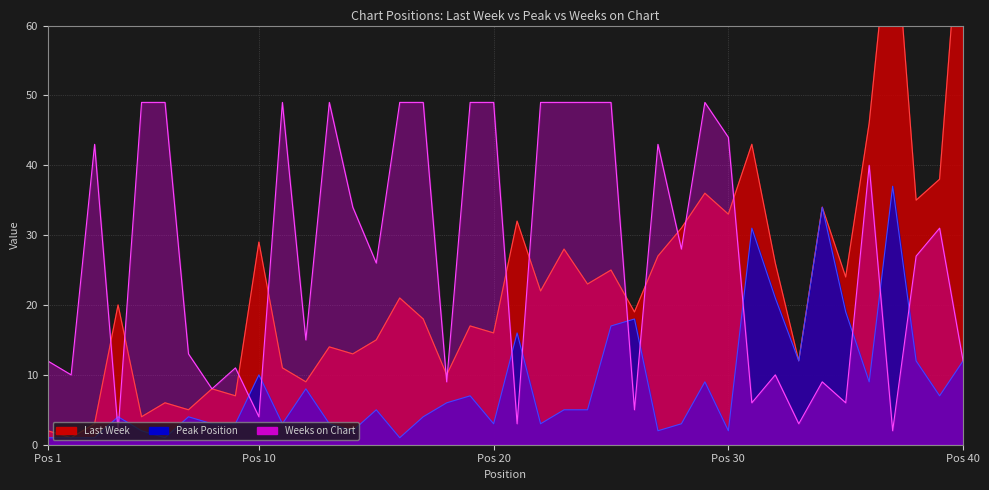

How many times do Weeks on Chart and Peak Position cross each other?

12